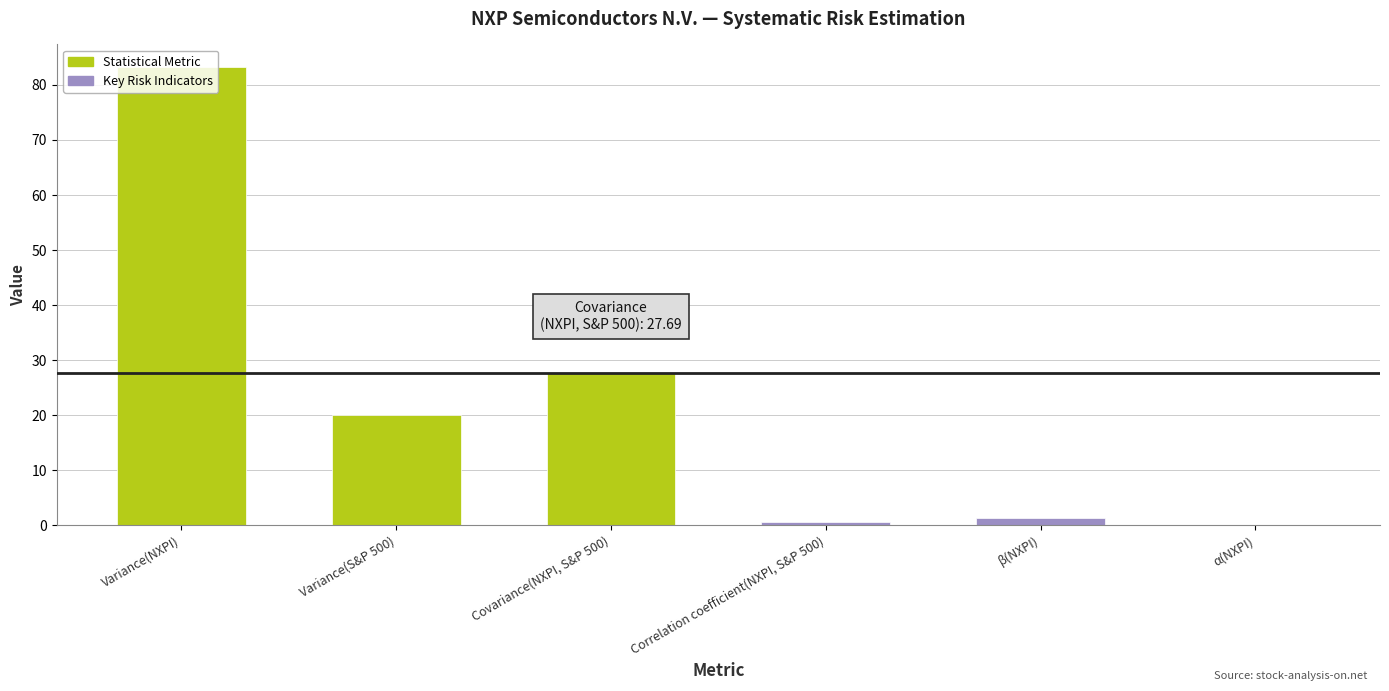

How many data points does each series have?

6